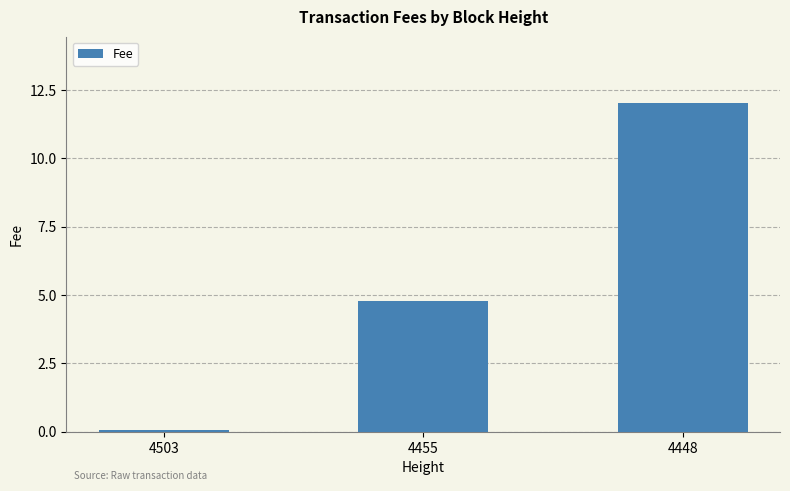

Reading left to right, what are all the values shown in this chart?

0.1	4.8	12.0